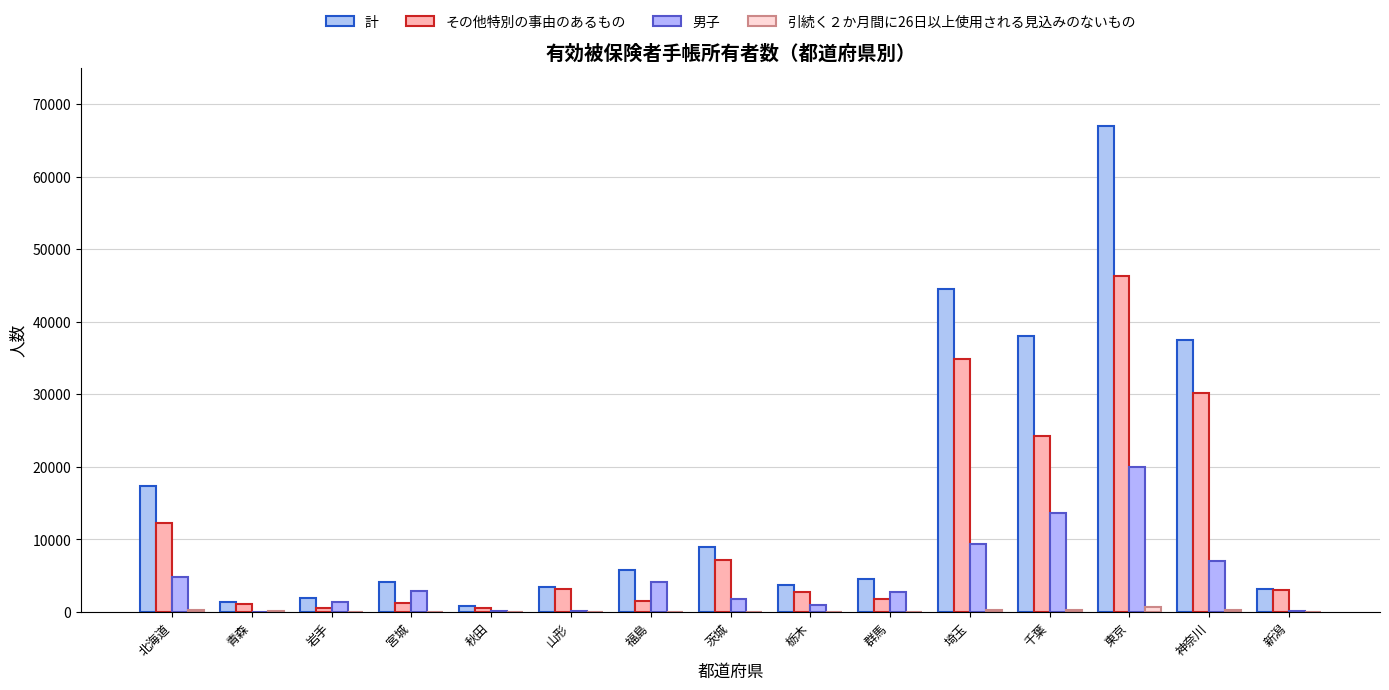

How many groups of bars are there?

15